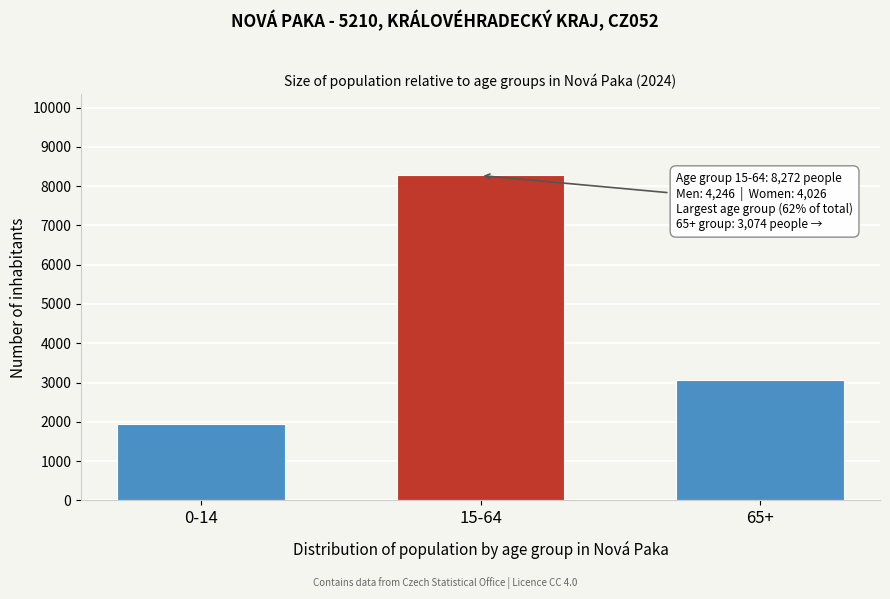

Reading left to right, list all the values displayed in this chart.

1942	8272	3074